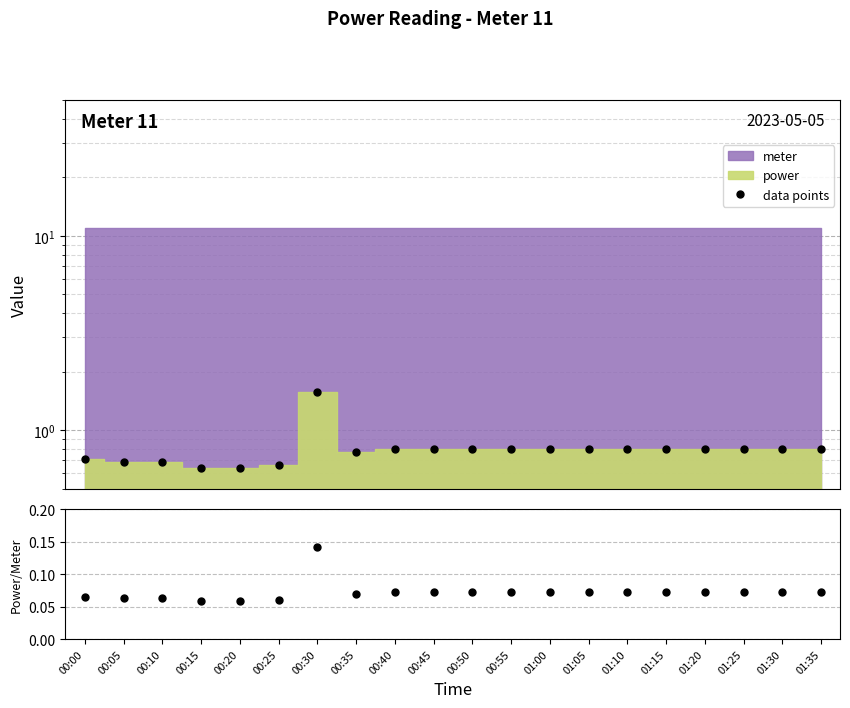

Where is the first local maximum for data points?

00:30